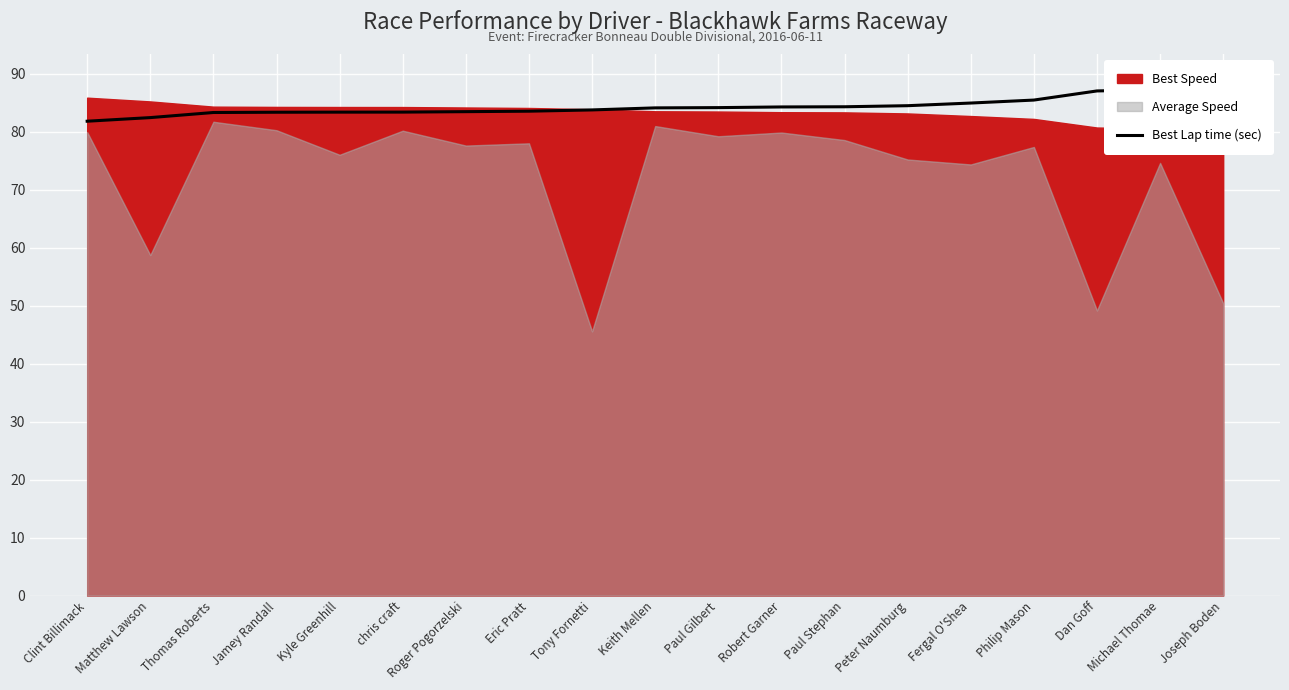

How many lines are shown in the chart?

1